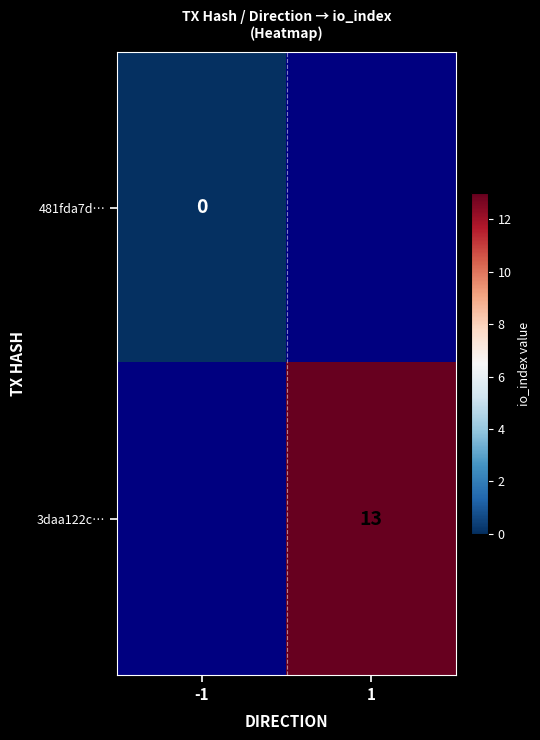

Is it true that 3daa122c… equals 13 at 1?

True